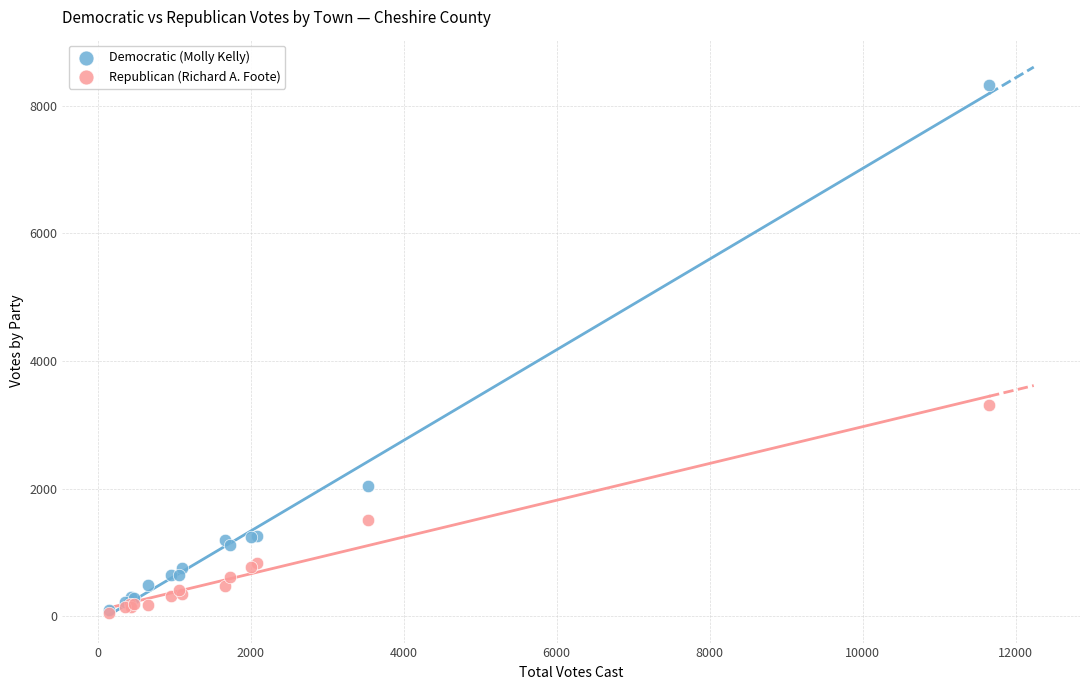

Which series has the widest spread of Y values?

Democratic (Molly Kelly)